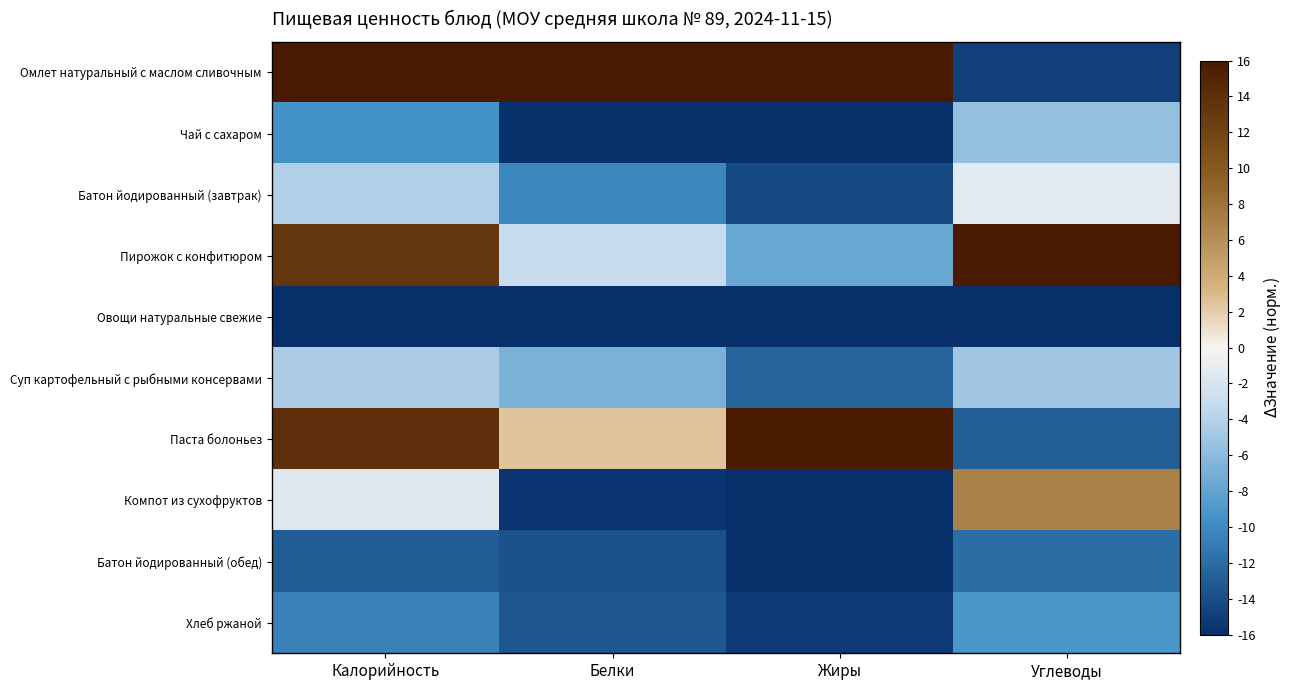

Rank the series at Калорийность from lowest to highest value.

Овощи натуральные свежие, Батон йодированный (обед), Хлеб ржаной, Чай с сахаром, Суп картофельный с рыбными консервами, Батон йодированный (завтрак), Компот из сухофруктов, Пирожок с конфитюром, Паста болоньез, Омлет натуральный с маслом сливочным